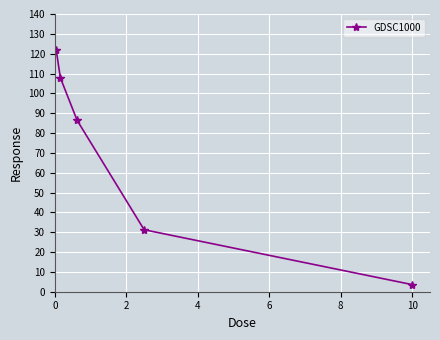

What is the sum of all values?

351.0